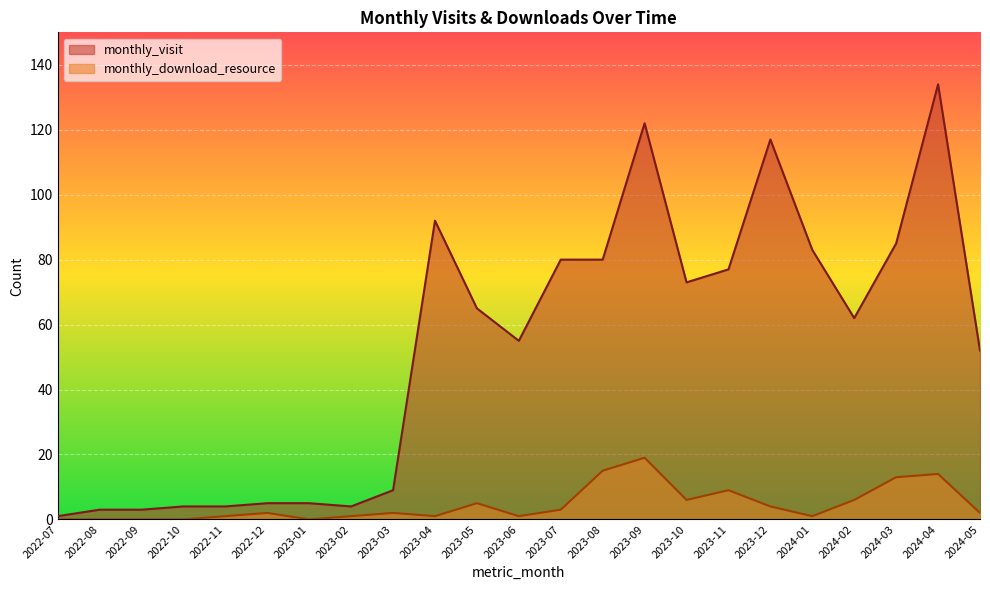

True or false: monthly_download_resource has more than 2 interior local peaks.

True